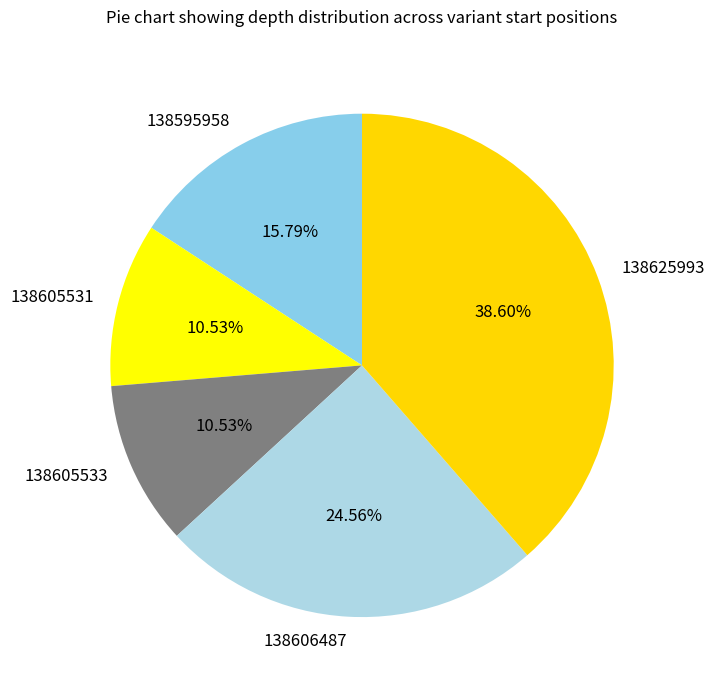

To the nearest percent, what is the difference between the largest and smallest slice percentages?

28%